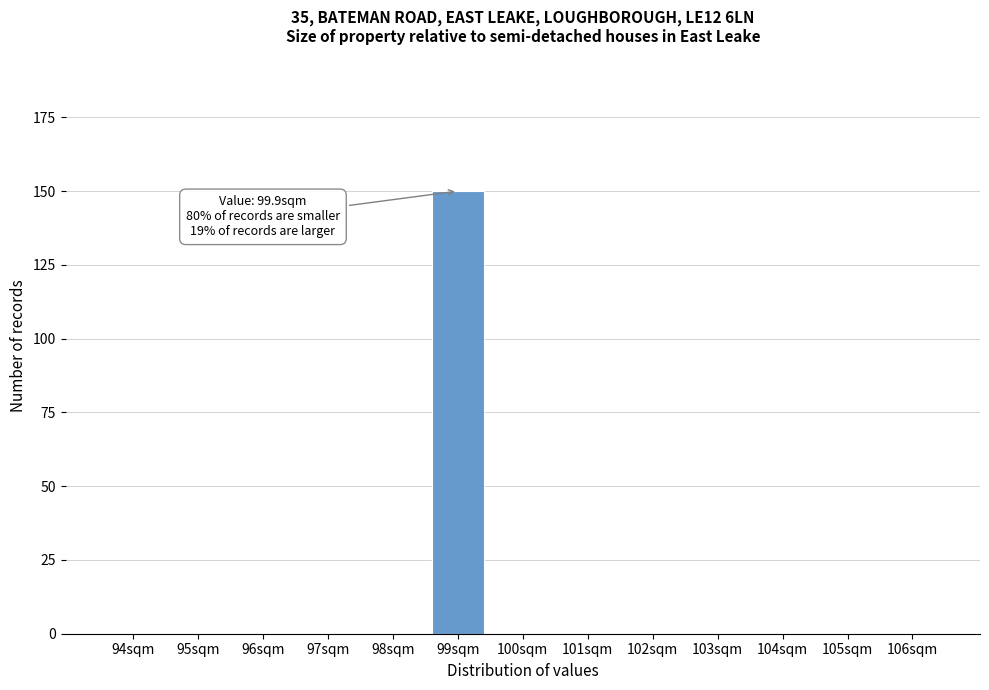

Reading left to right, extract all data points from this chart.

94sqm=0	95sqm=0	96sqm=0	97sqm=0	98sqm=0	99sqm=150	100sqm=0	101sqm=0	102sqm=0	103sqm=0	104sqm=0	105sqm=0	106sqm=0